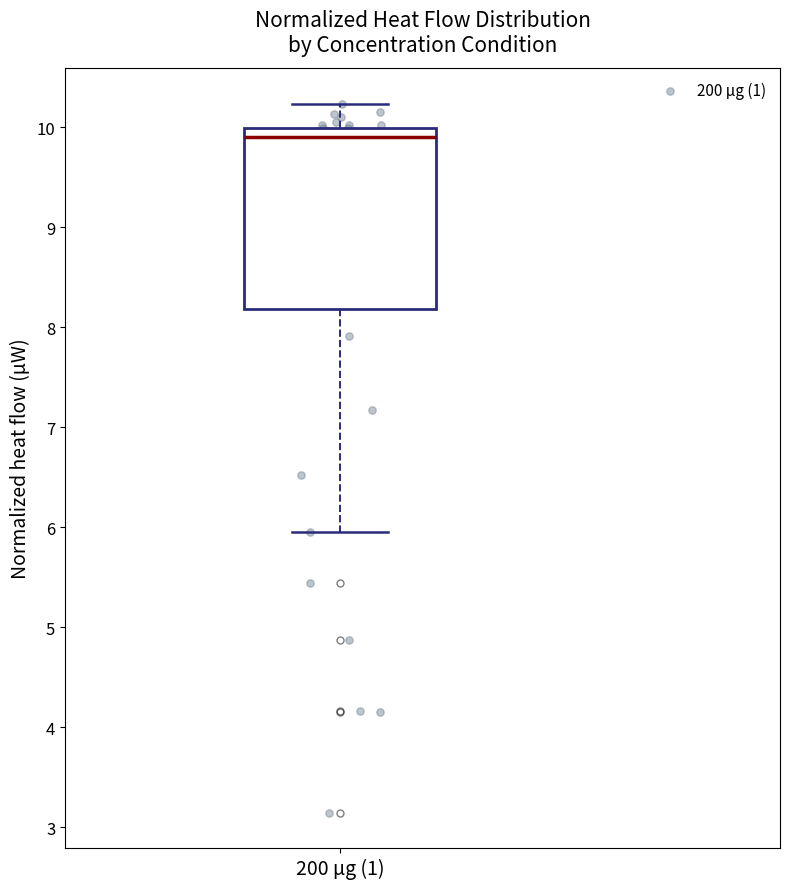

Read this box plot against the y-axis: the position of the median line, the range covered by the box, and the ends of both whiskers. The values are not printed on the chart, so give them approximately, as read against the axis.

median 9.9, box 8.2 to 10.0, whiskers 6.0 to 10.2